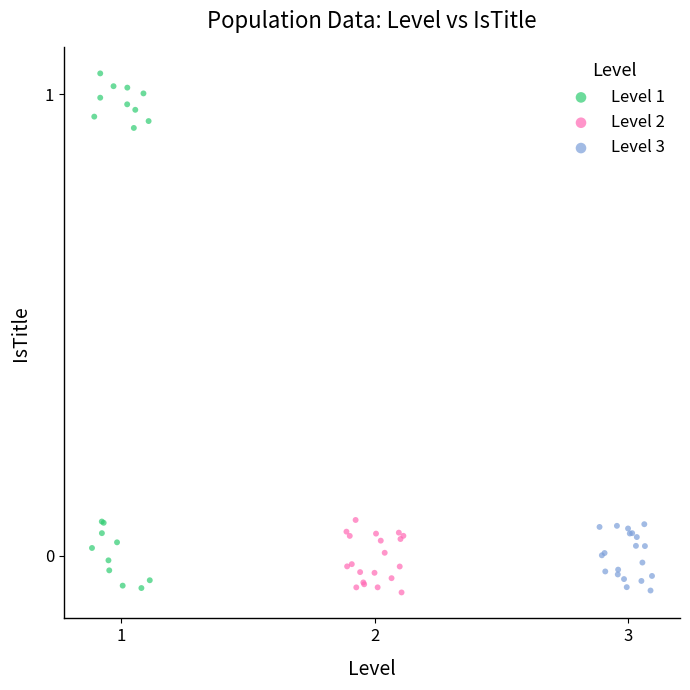

Which series contains the highest Y value?

Level 1